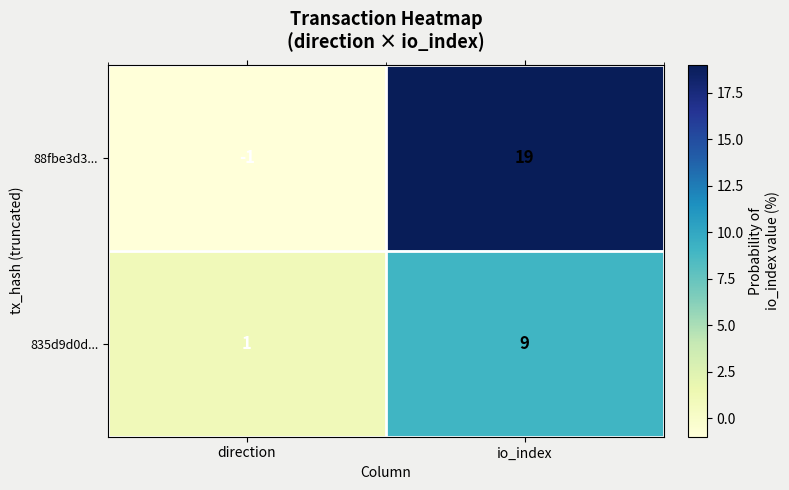

The value of 88fbe3d3... at io_index is 19. True or false?

True